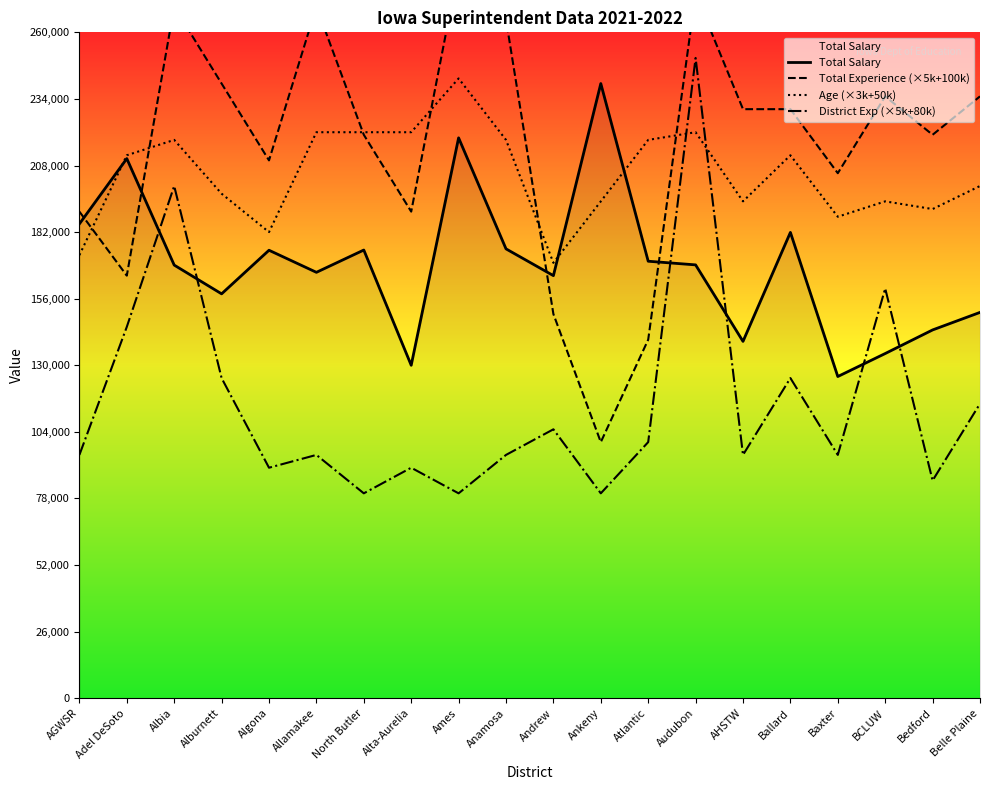

Is it true that District Exp (×5k+80k) equals 95000 at AGWSR?

True